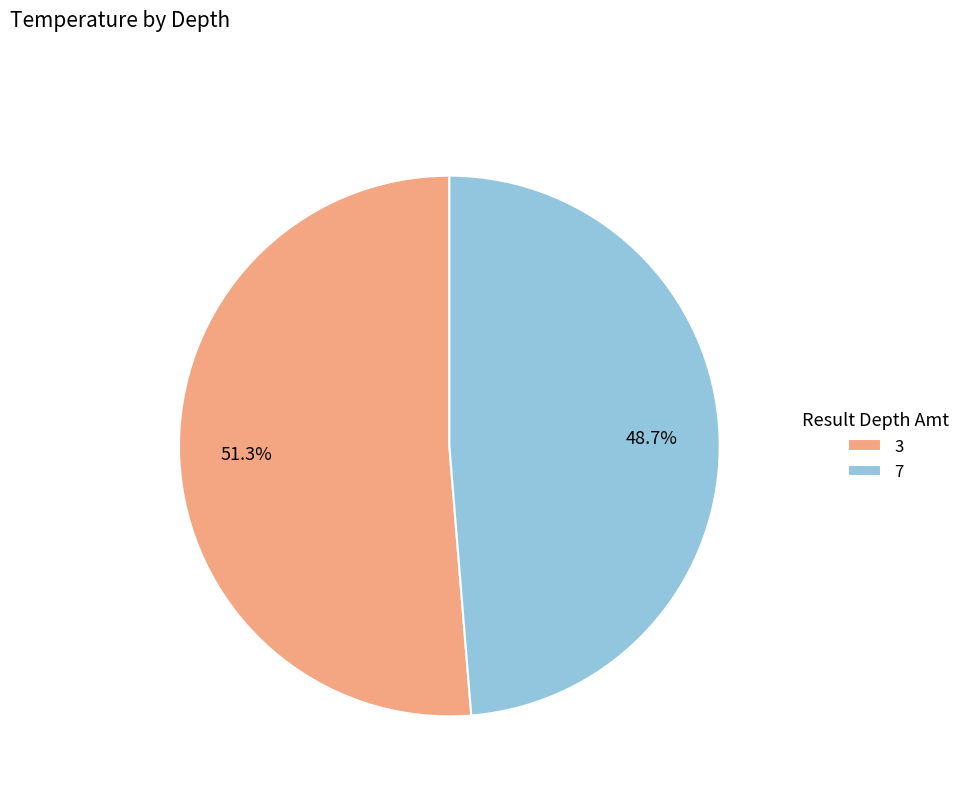

Which category accounts for the majority?

3